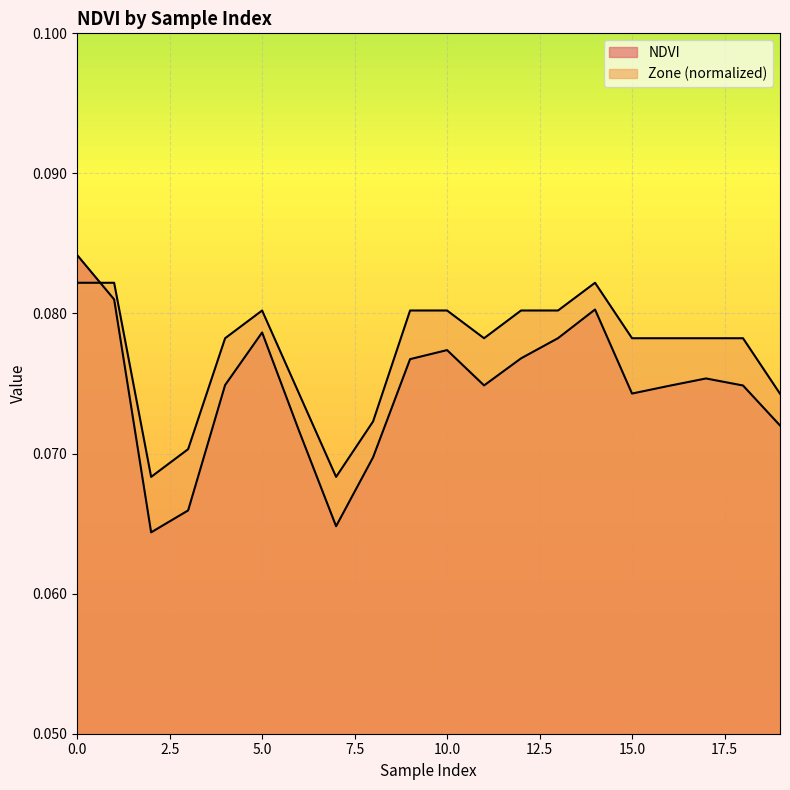

What is the value of the NDVI point at the 16th from the left?

0.1